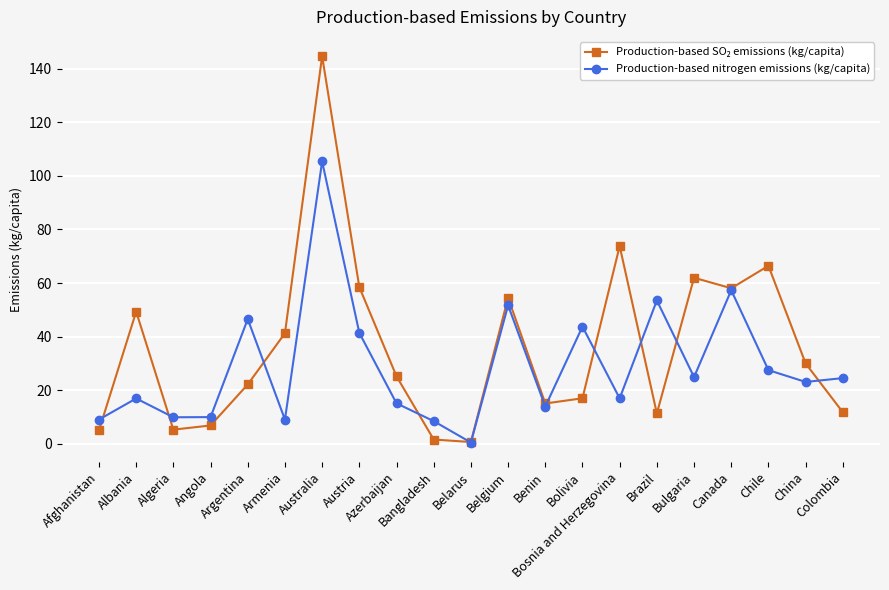

Which category has the highest value across all series?

Australia